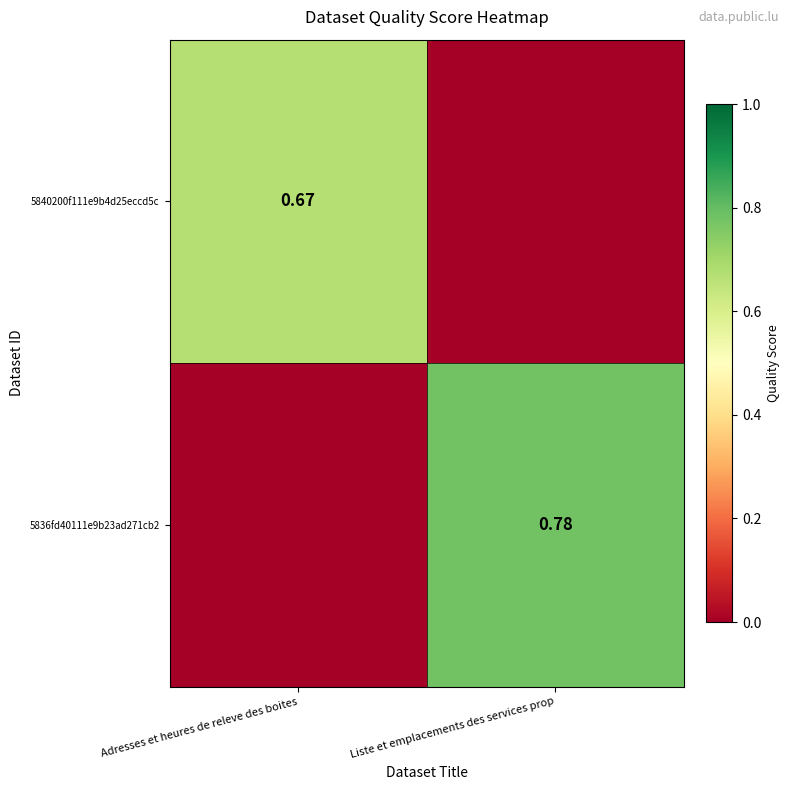

Is the value of 5840200f111e9b4d25eccd5c at Adresses et heures de releve des boites greater than the value of 5836fd40111e9b23ad271cb2 at Liste et emplacements des services prop?

No